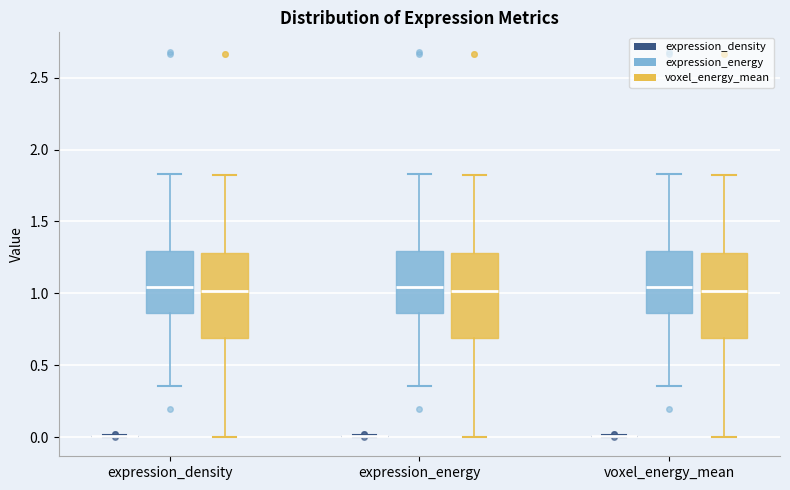

Reading left to right, transcribe this box plot: for each box, give where its median line is, the range the box spans, and where its two whiskers end, as read against the y-axis. The values are not printed on the chart, so give them approximately, as read against the axis.

expression_density (expression_density): box collapsed to a line at 0.00, whiskers 0.00 to 0.00
expression_density (expression_energy): median 1.05, box 0.85 to 1.30, whiskers 0.35 to 1.85
expression_density (voxel_energy_mean): median 1.00, box 0.70 to 1.30, whiskers 0.00 to 1.80
expression_energy (expression_density): box collapsed to a line at 0.00, whiskers 0.00 to 0.00
expression_energy (expression_energy): median 1.05, box 0.85 to 1.30, whiskers 0.35 to 1.85
expression_energy (voxel_energy_mean): median 1.00, box 0.70 to 1.30, whiskers 0.00 to 1.80
voxel_energy_mean (expression_density): box collapsed to a line at 0.00, whiskers 0.00 to 0.00
voxel_energy_mean (expression_energy): median 1.05, box 0.85 to 1.30, whiskers 0.35 to 1.85
voxel_energy_mean (voxel_energy_mean): median 1.00, box 0.70 to 1.30, whiskers 0.00 to 1.80